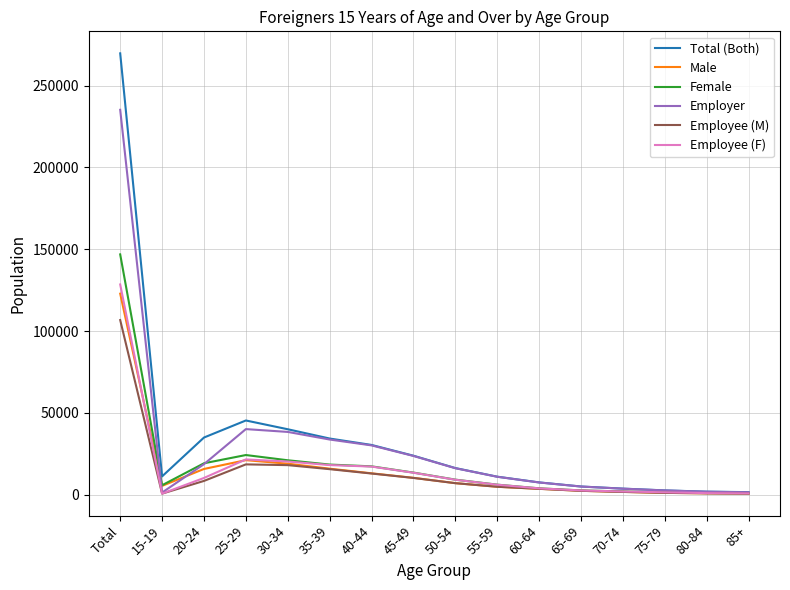

Which series has the largest total across all categories?

Total (Both)